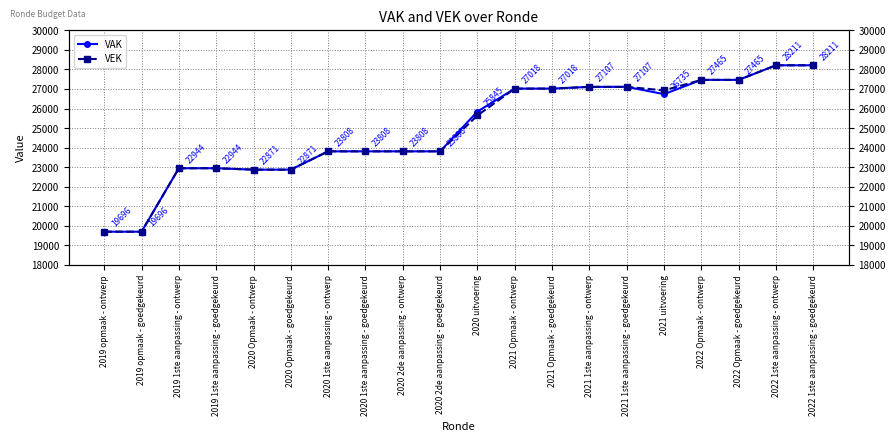

Which series has the largest range (max minus min)?

VAK